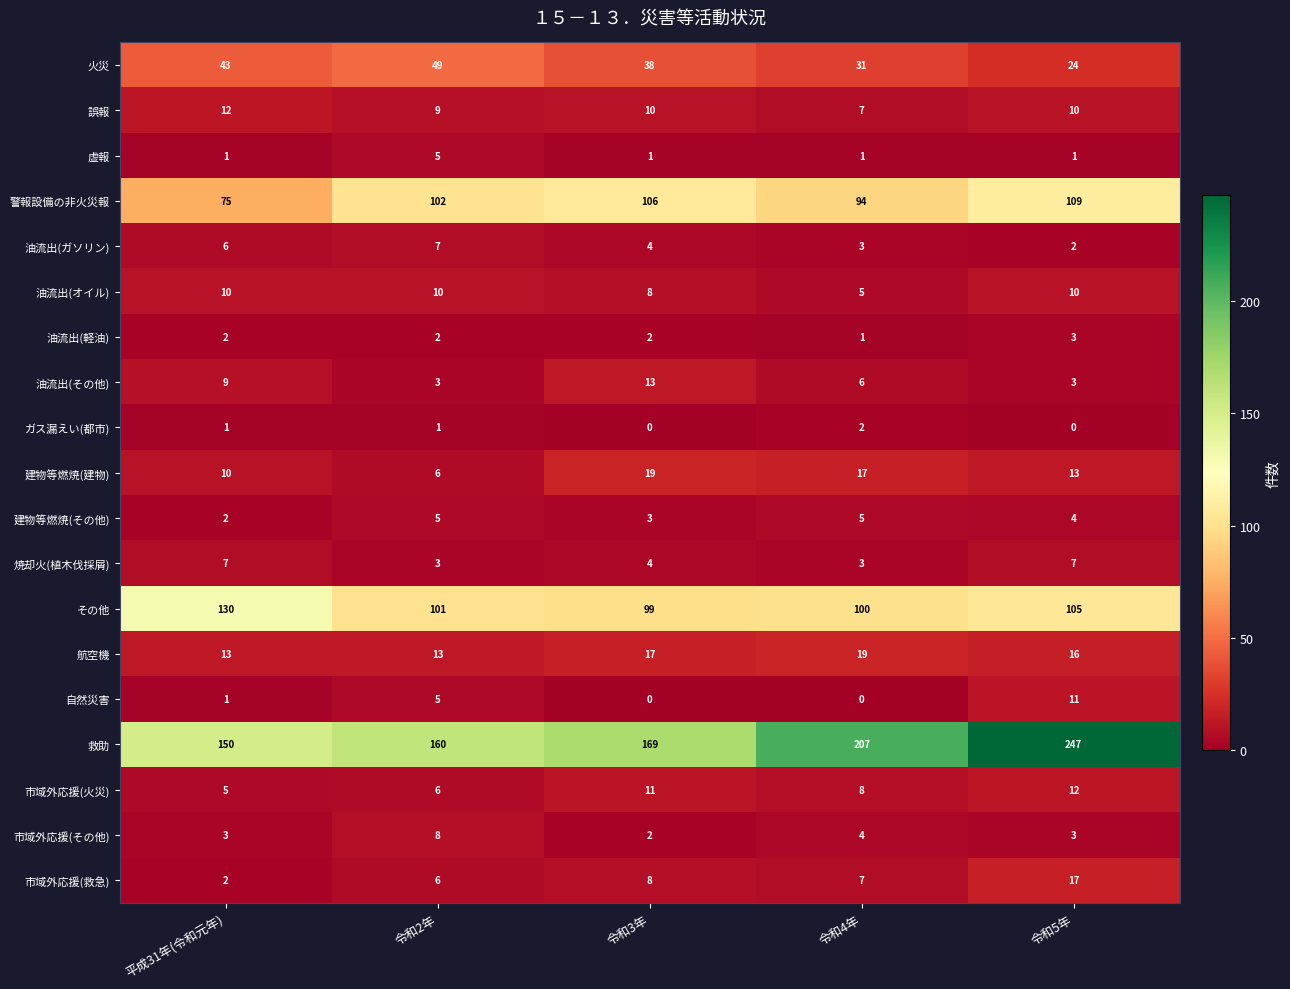

Which category has the highest value across all series?

令和5年